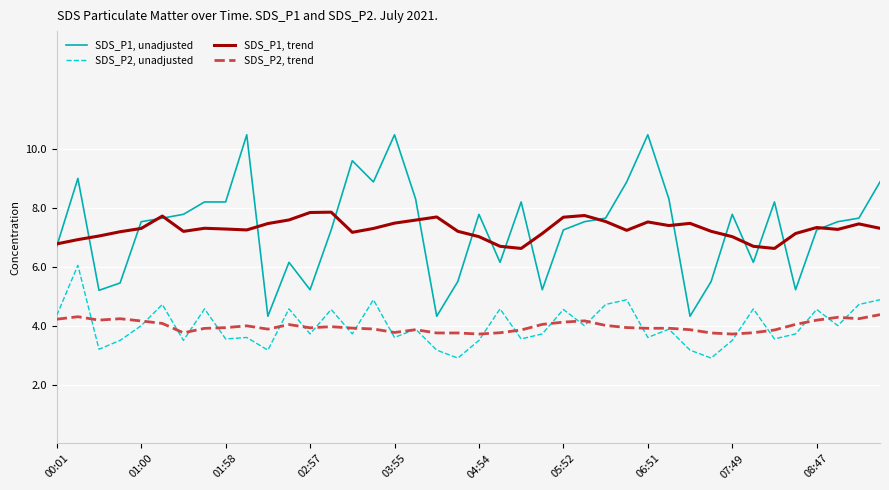

True or false: SDS_P1, unadjusted has more than 2 interior local peaks.

True